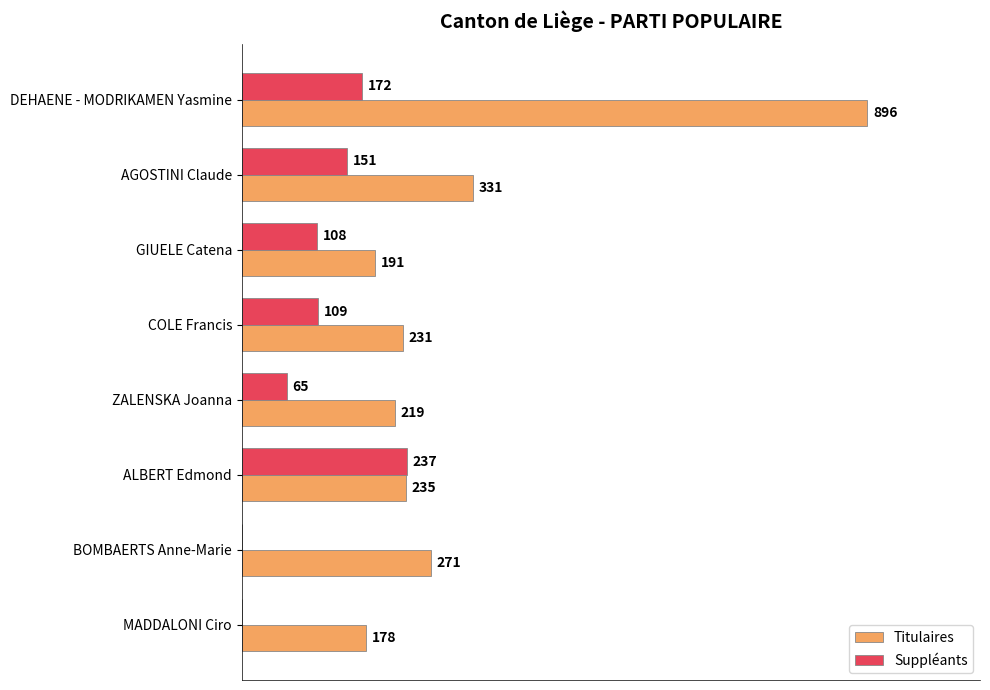

Which series has the largest range (max minus min)?

Titulaires